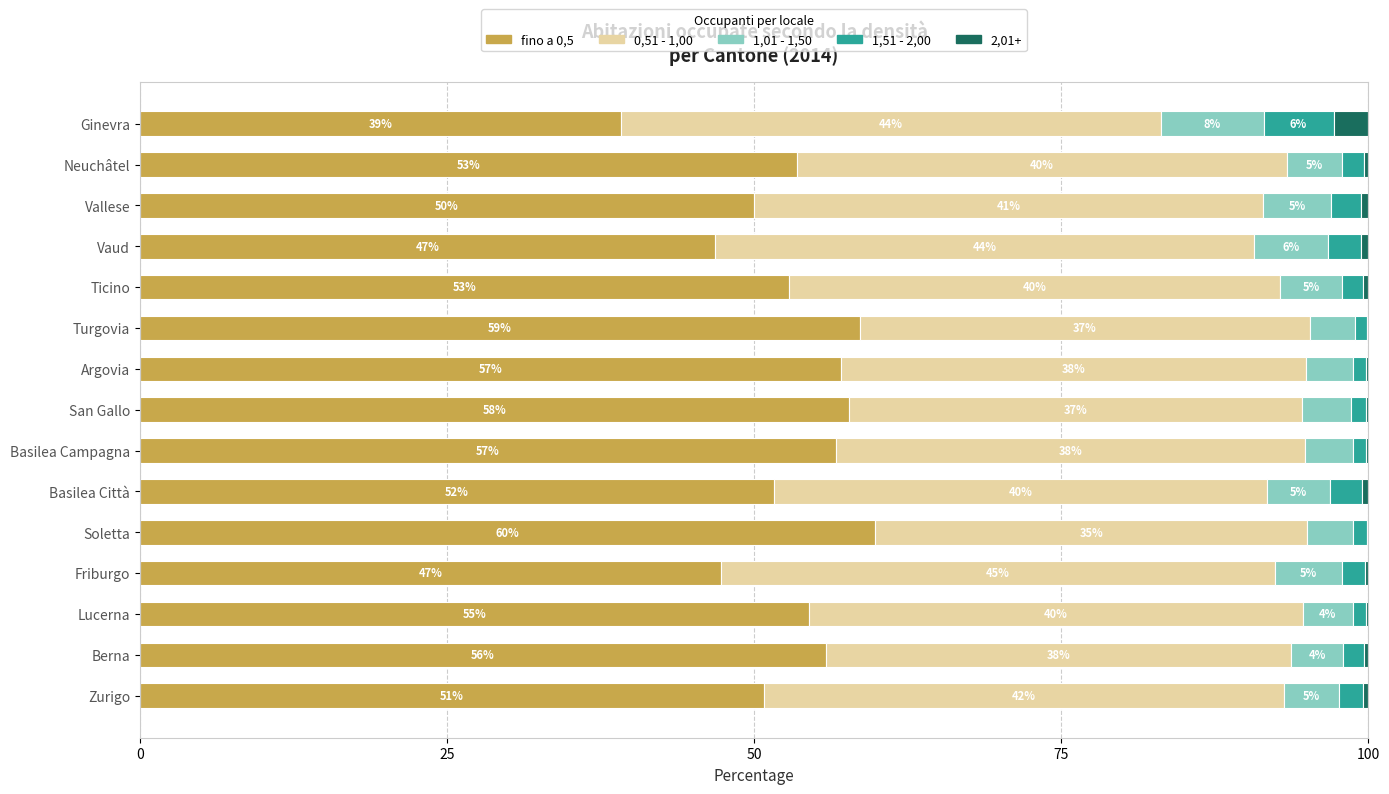

What is the total value across all series at Ticino?

100.0